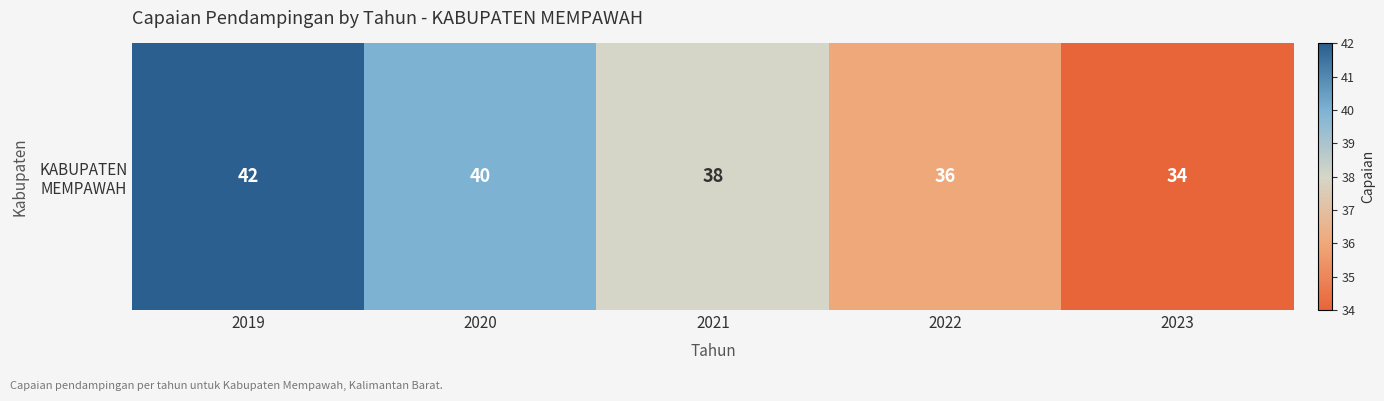

List the labels in order of value, smallest first.

2023, 2022, 2021, 2020, 2019